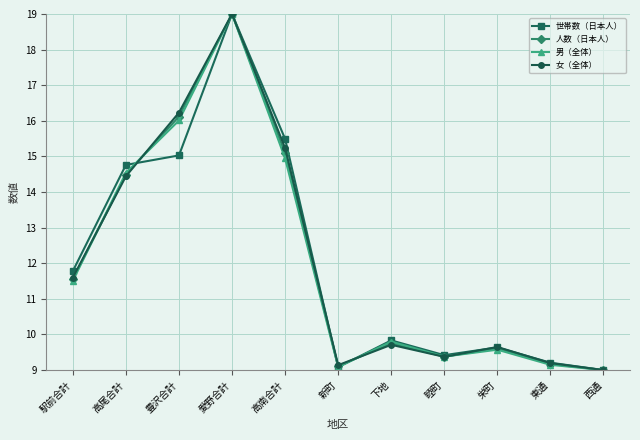

Where is the first local minimum for 人数（日本人）?

新町